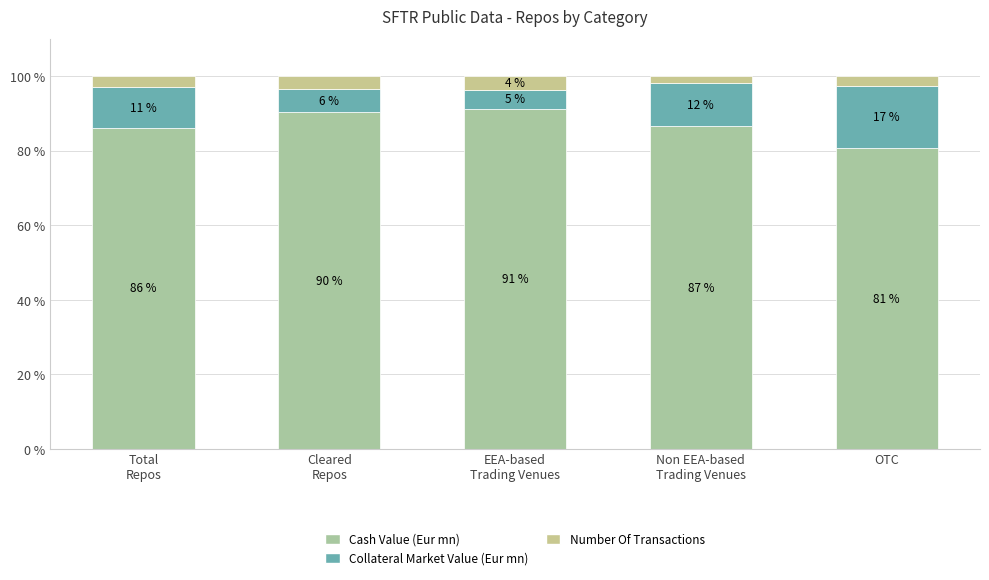

At which category is the sum across all series the highest?

Non EEA-based
Trading Venues